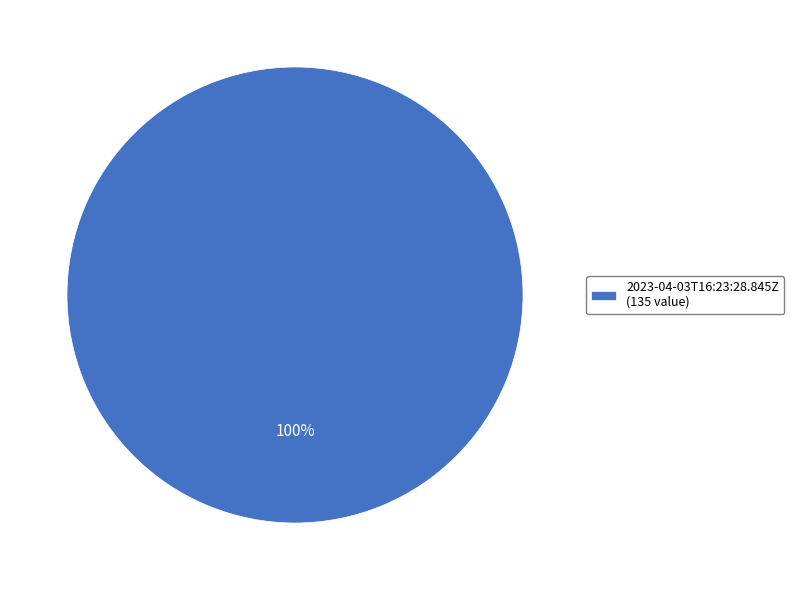

What percentage is the 2023-04-03T16:23:28.845Z (135 value) slice, to the nearest percent?

100%